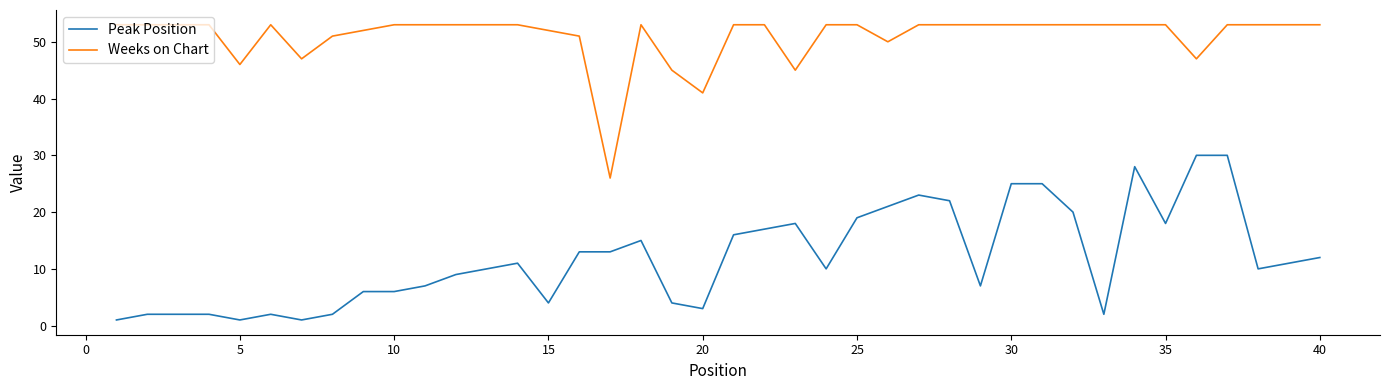

List the series in order of their overall mean, lowest first.

Peak Position, Weeks on Chart